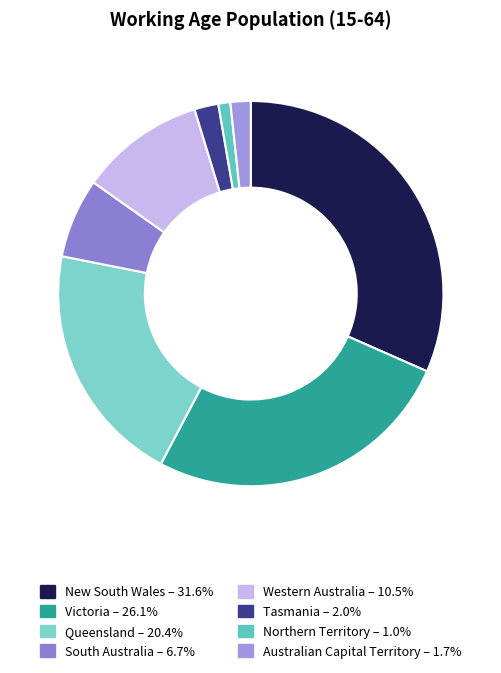

To the nearest percent, what percentage of the pie is Australian Capital Territory?

2%